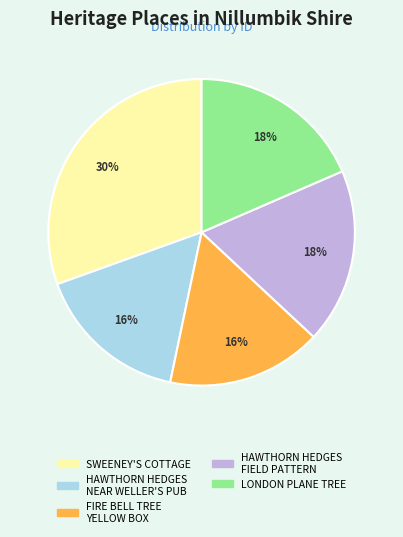

What percentage is the HAWTHORN HEDGES FIELD PATTERN slice, to the nearest percent?

18%